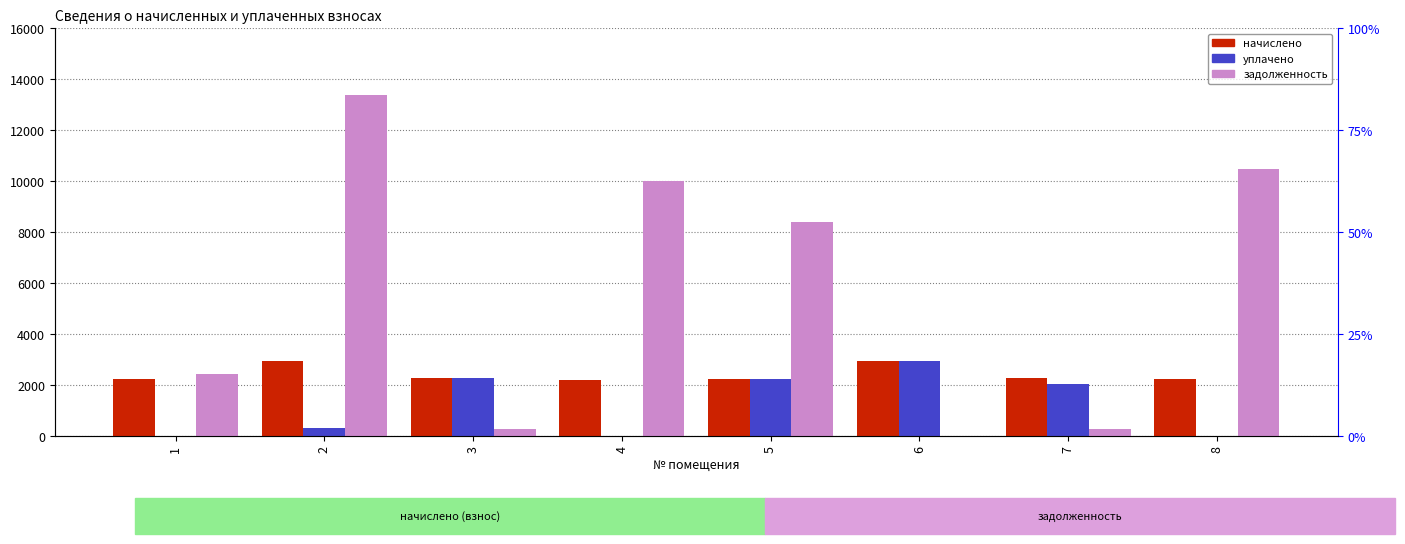

Which series changed the most between 1 and 6?

уплачено